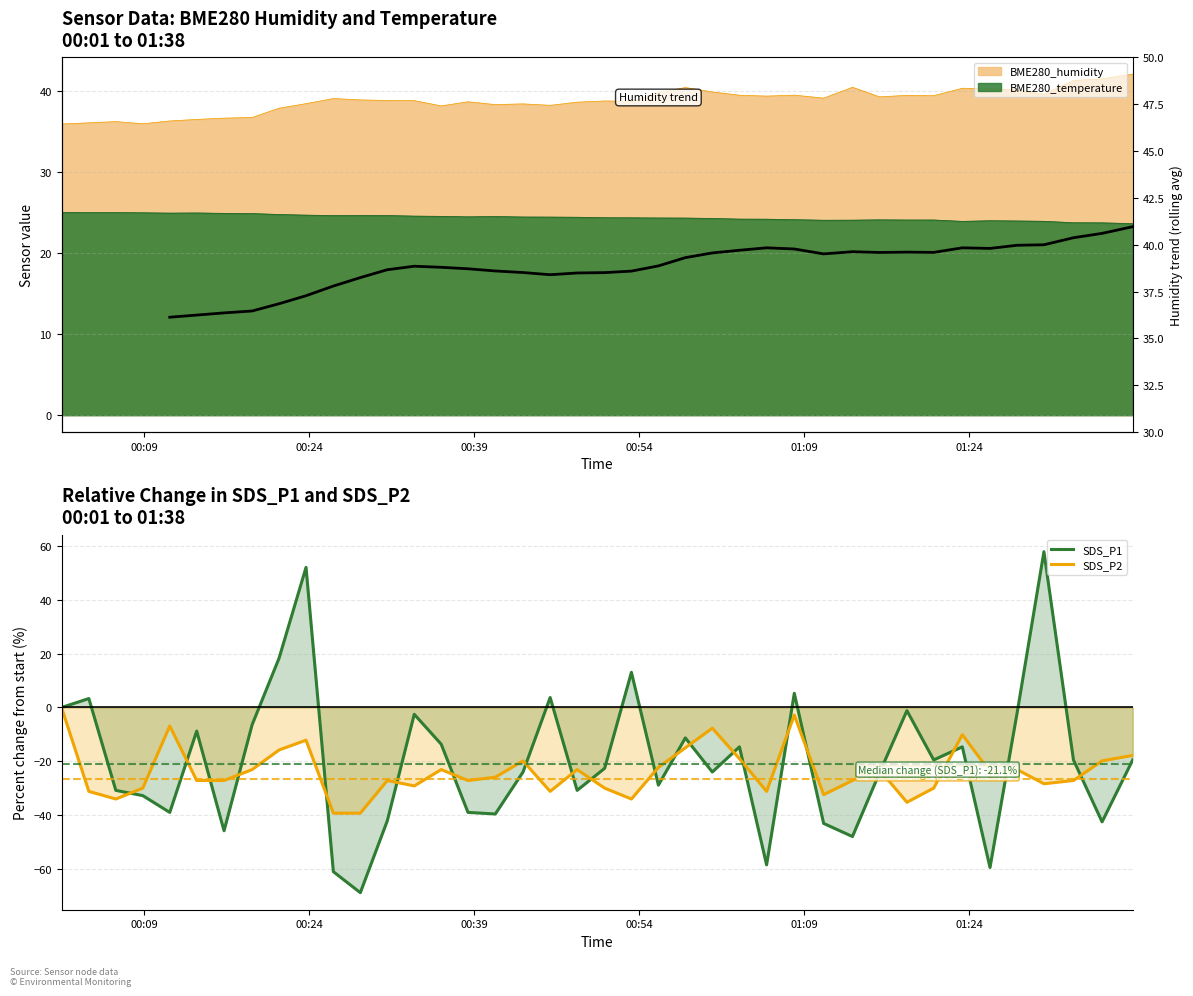

Between which two adjacent categories do SDS_P1 and SDS_P2 first intersect?

2023/06/27 00:06:27 and 2023/06/27 00:08:54